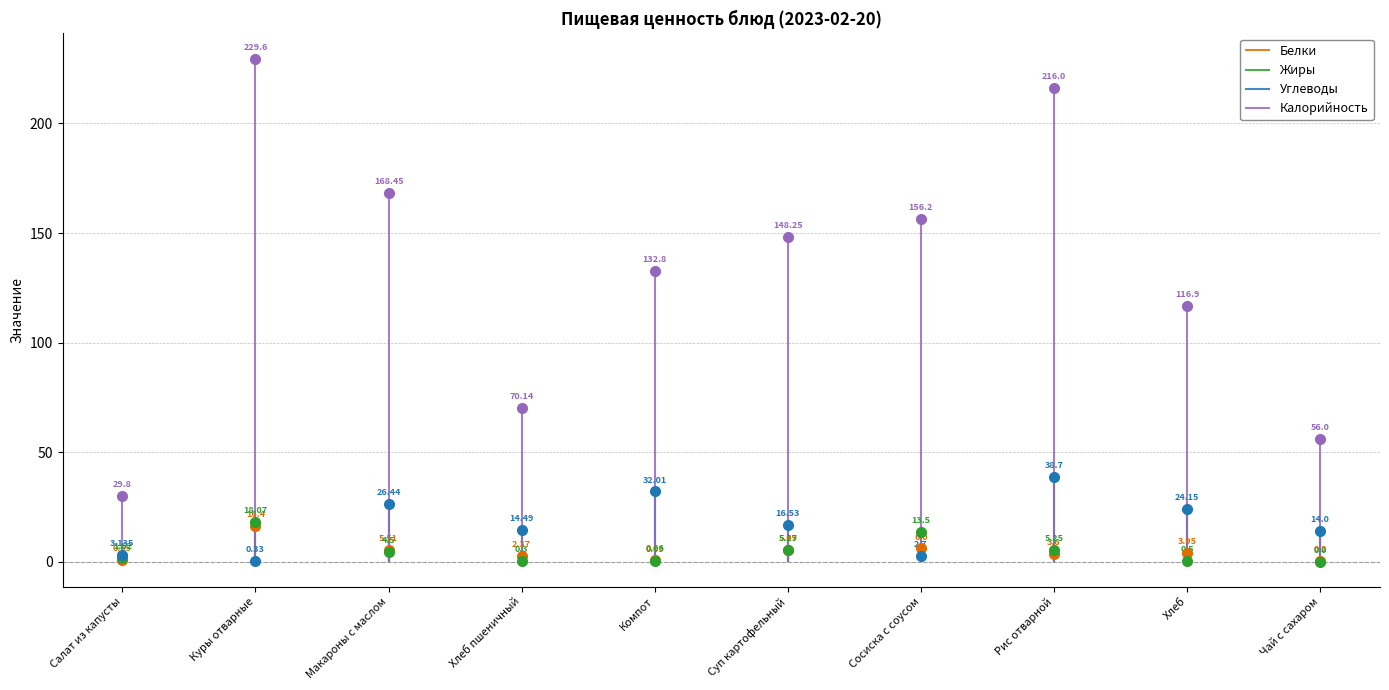

How many values in the Углеводы series are below 16?

5